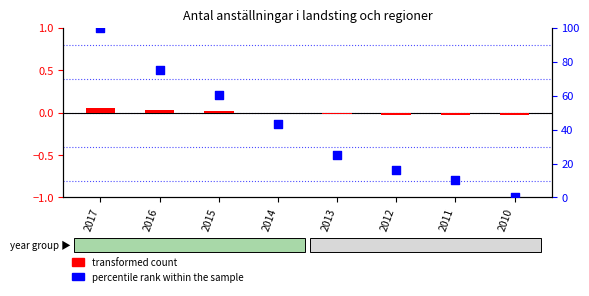

What is the total value across all series at 2011?

10.3